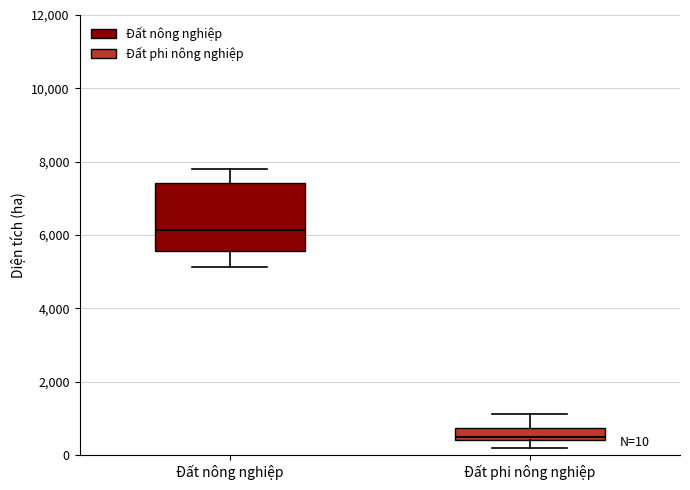

Which box has the lowest median line?

Đất phi nông nghiệp